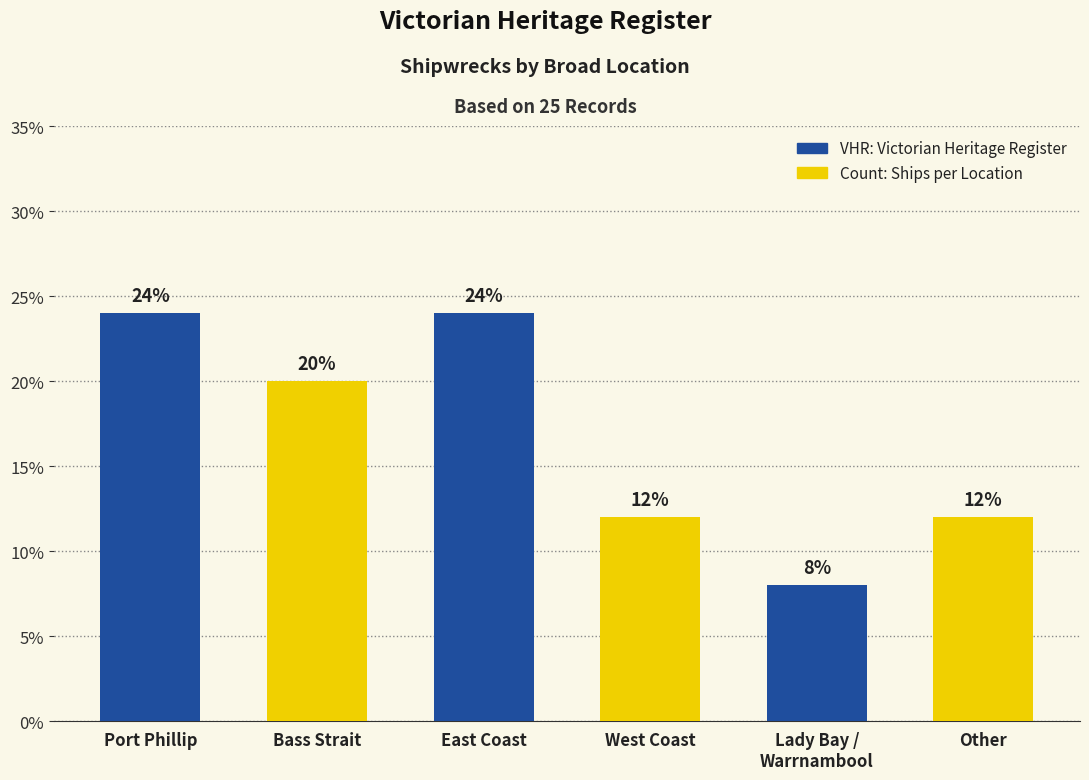

List the labels in order of value, smallest first.

Lady Bay /
Warrnambool, West Coast, Other, Bass Strait, Port Phillip, East Coast